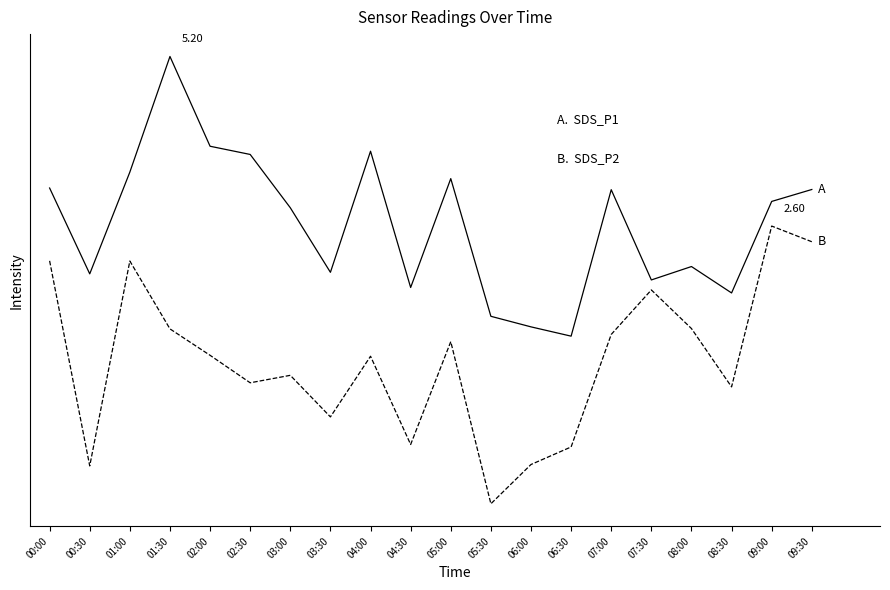

At which category does the chart reach its peak across all series?

01:30